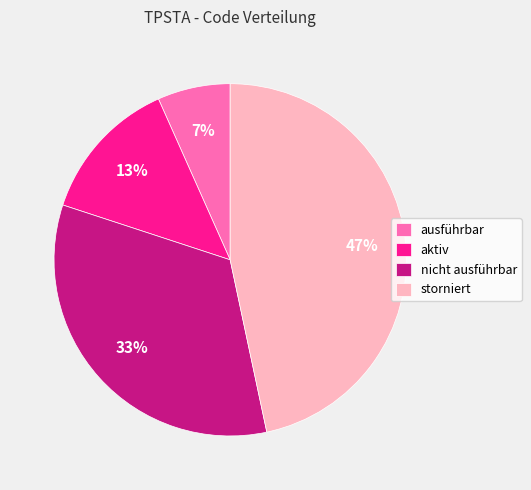

To the nearest percent, what portion does aktiv represent?

13%